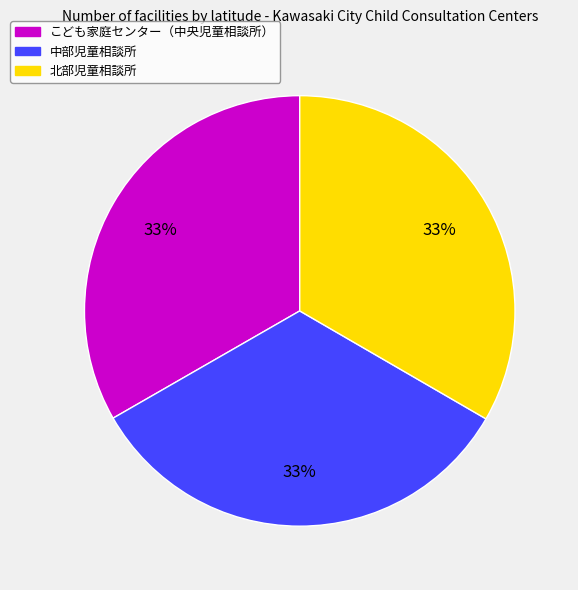

Is the sum of 中部児童相談所 and こども家庭センター（中央児童相談所） greater than half?

Yes